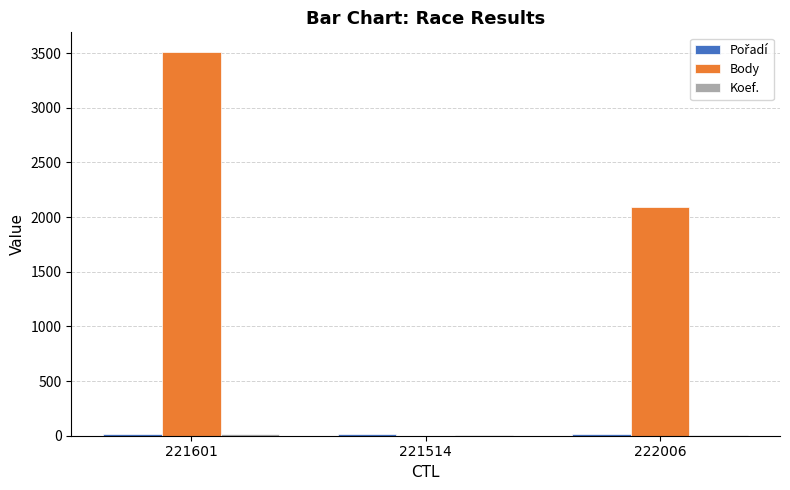

Are the bars grouped side by side (vs. stacked)?

Yes